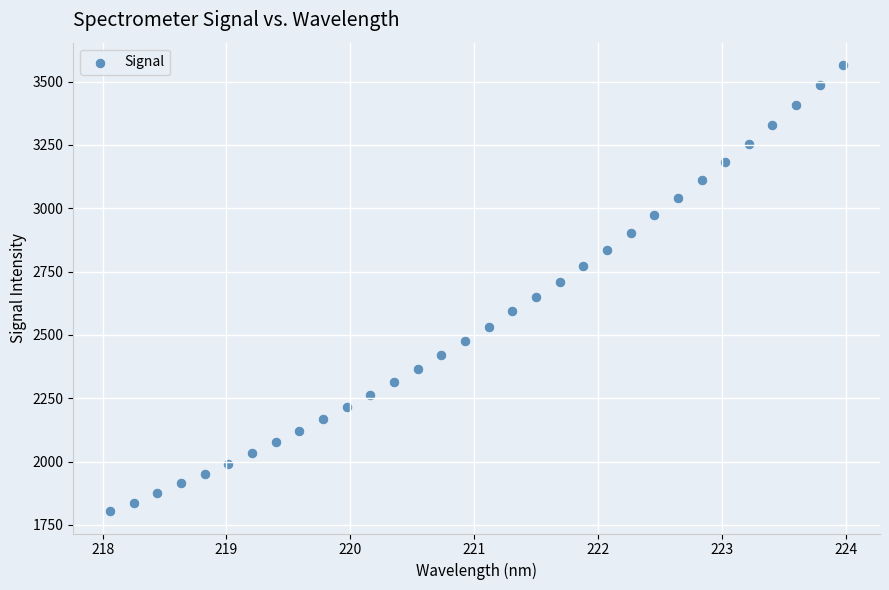

What is the range of X values (max minus min)?

5.9